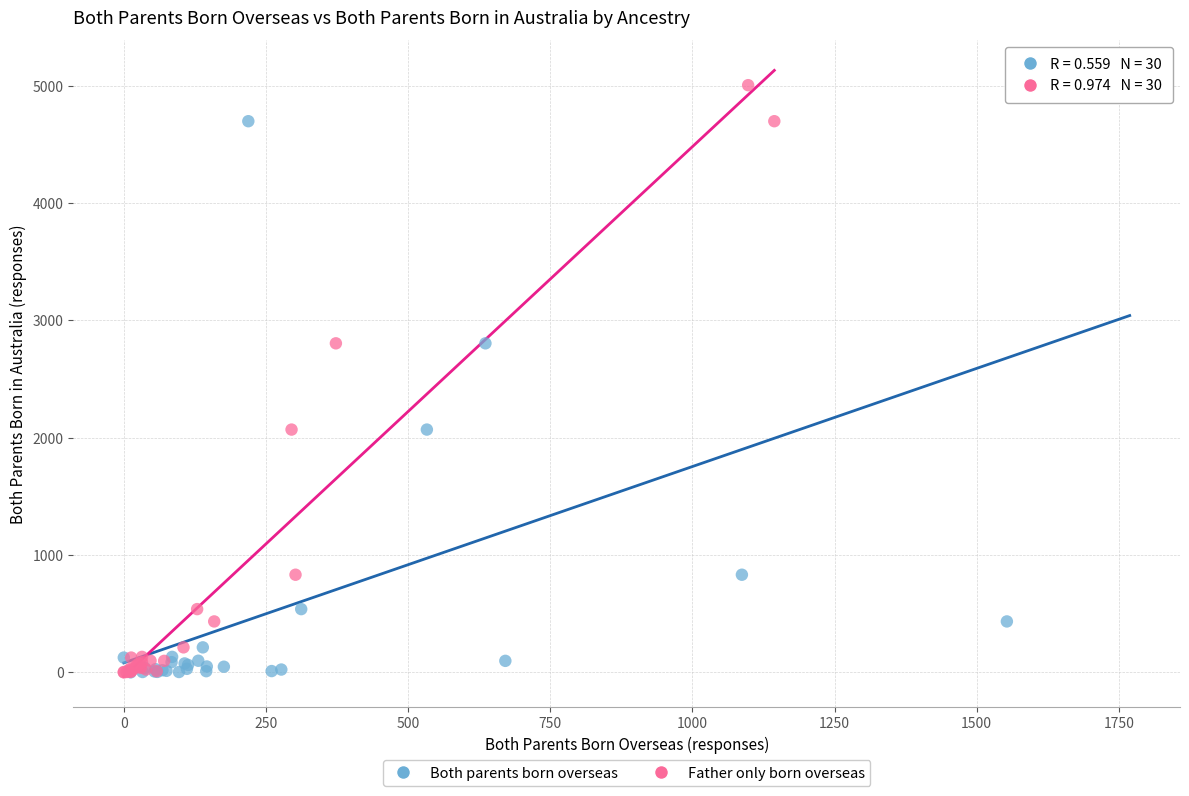

What are all the series names shown in the legend?

Both parents born overseas, Father only born overseas